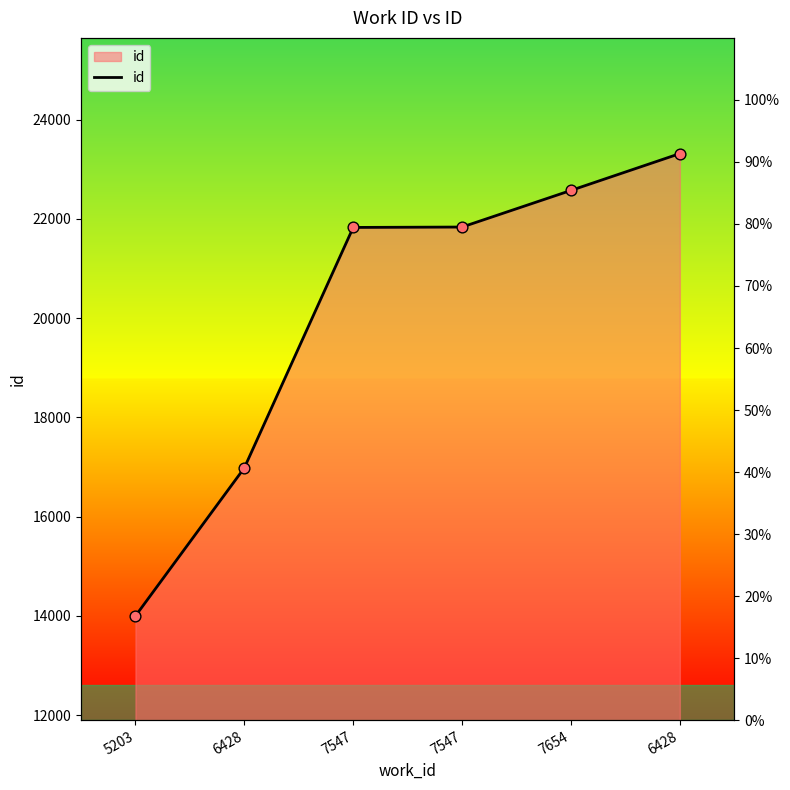

Approximately how many times larger is the value at 6428 compared to 7547?

1.1